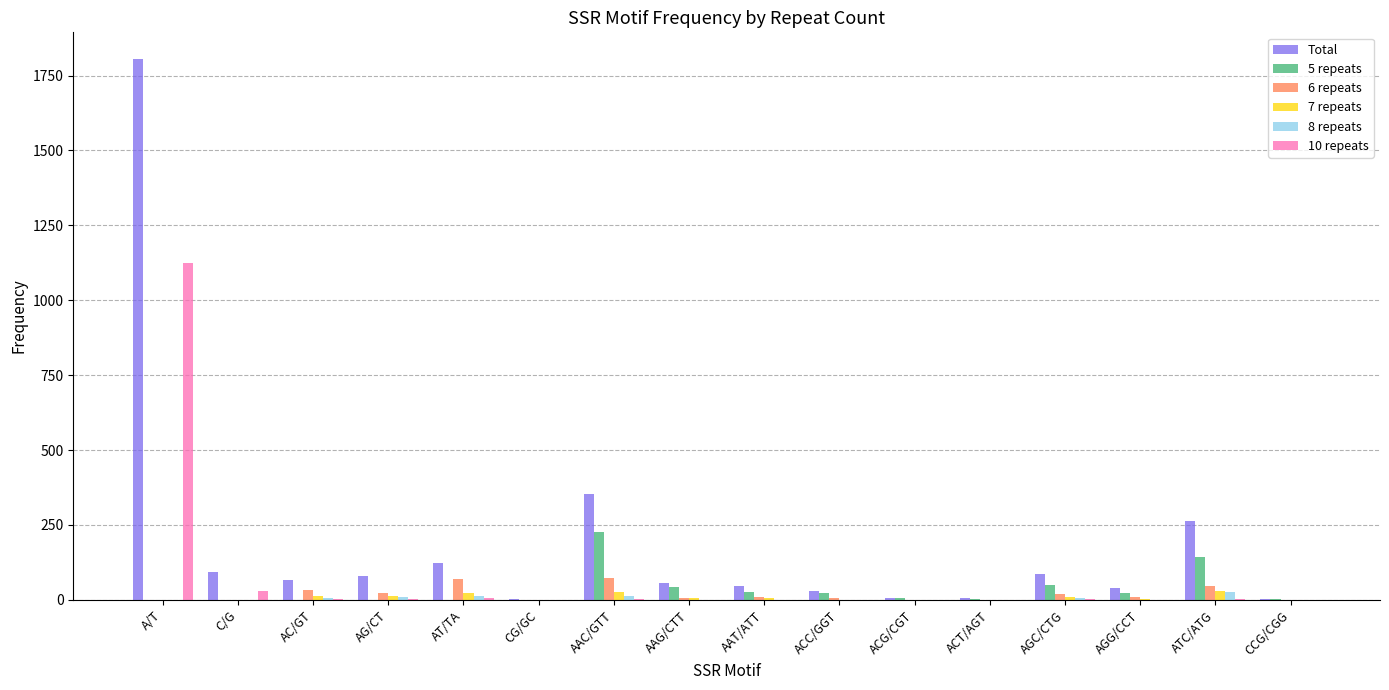

At which category is the sum across all series the highest?

A/T